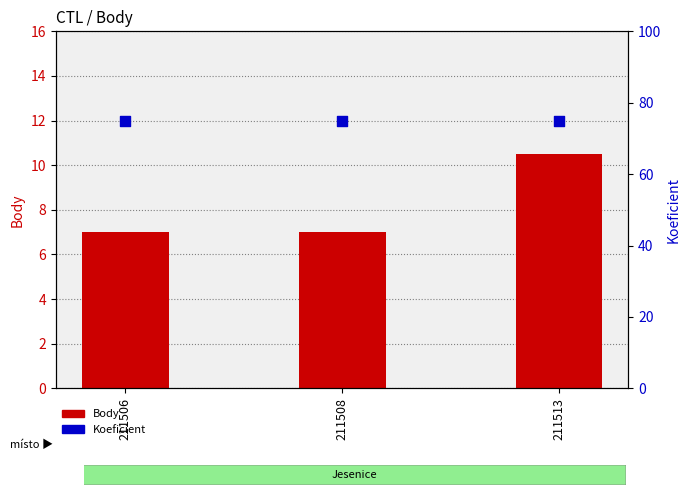

Is the value of Body at 211513 greater than the value of Koeficient at 211508?

No